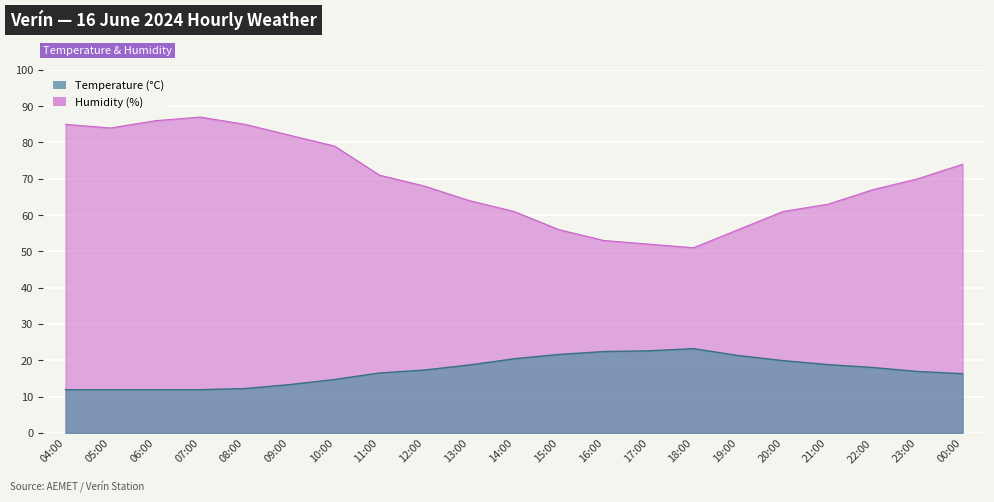

At which category is the sum across all series the highest?

07:00